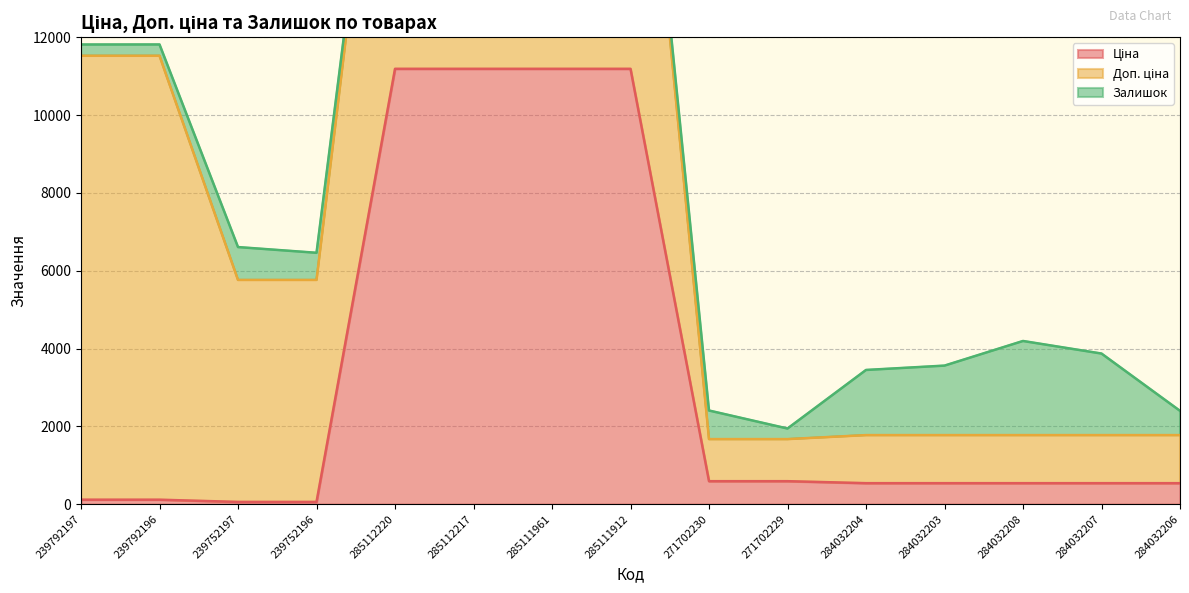

What are all the series names shown in the legend?

Ціна, Доп. ціна, Залишок